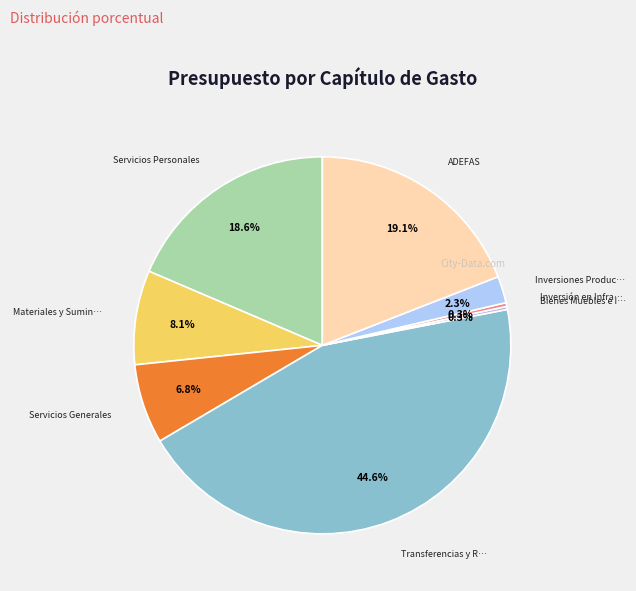

Is there any slice that represents more than half of the pie?

No